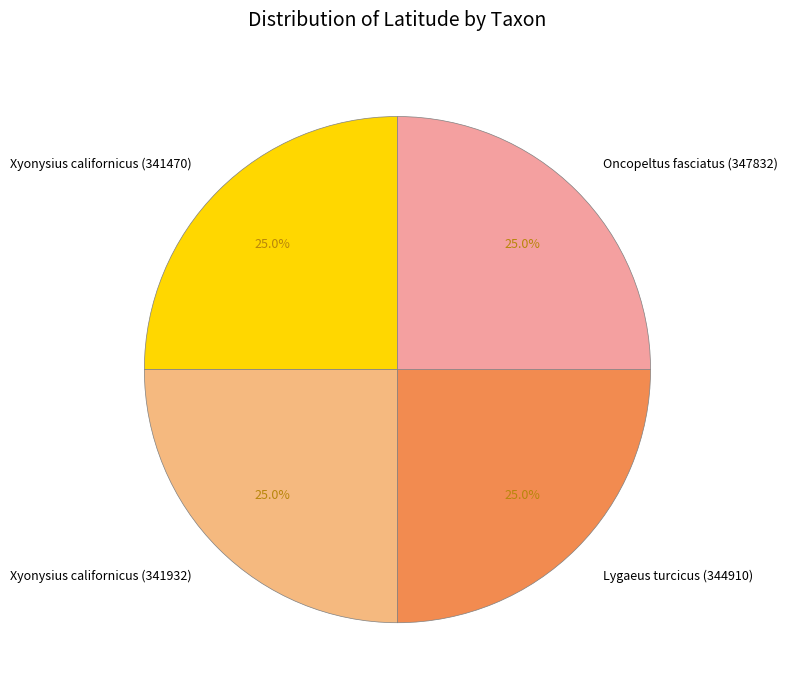

True or false: Xyonysius californicus (341932) accounts for 35% of the total.

False